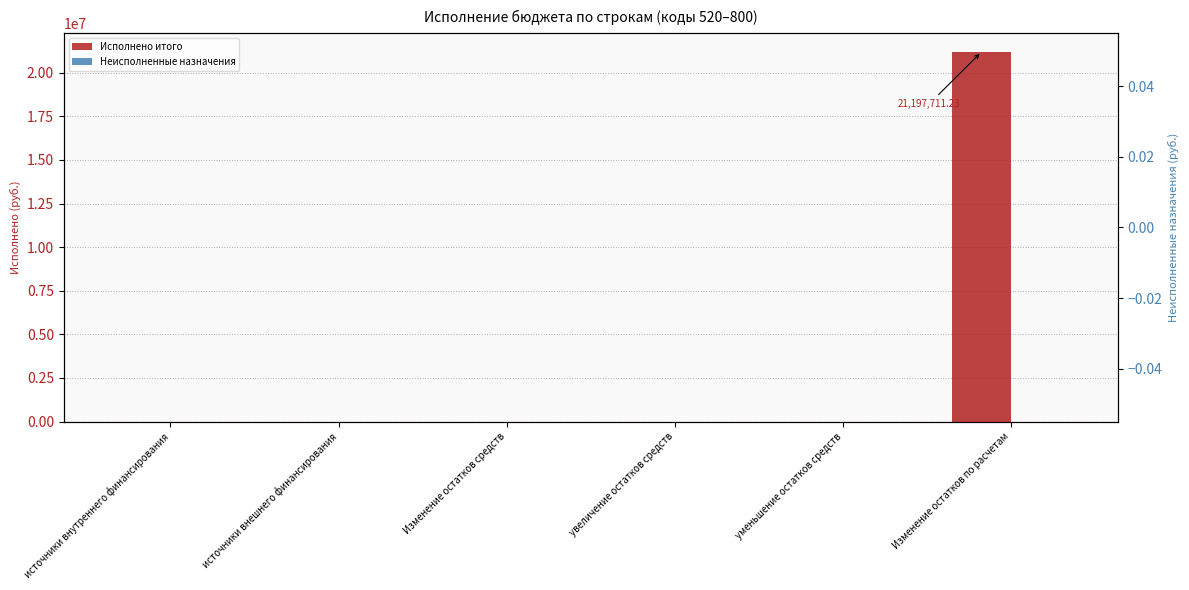

What is the sum of all Исполнено итого values?

21197711.2